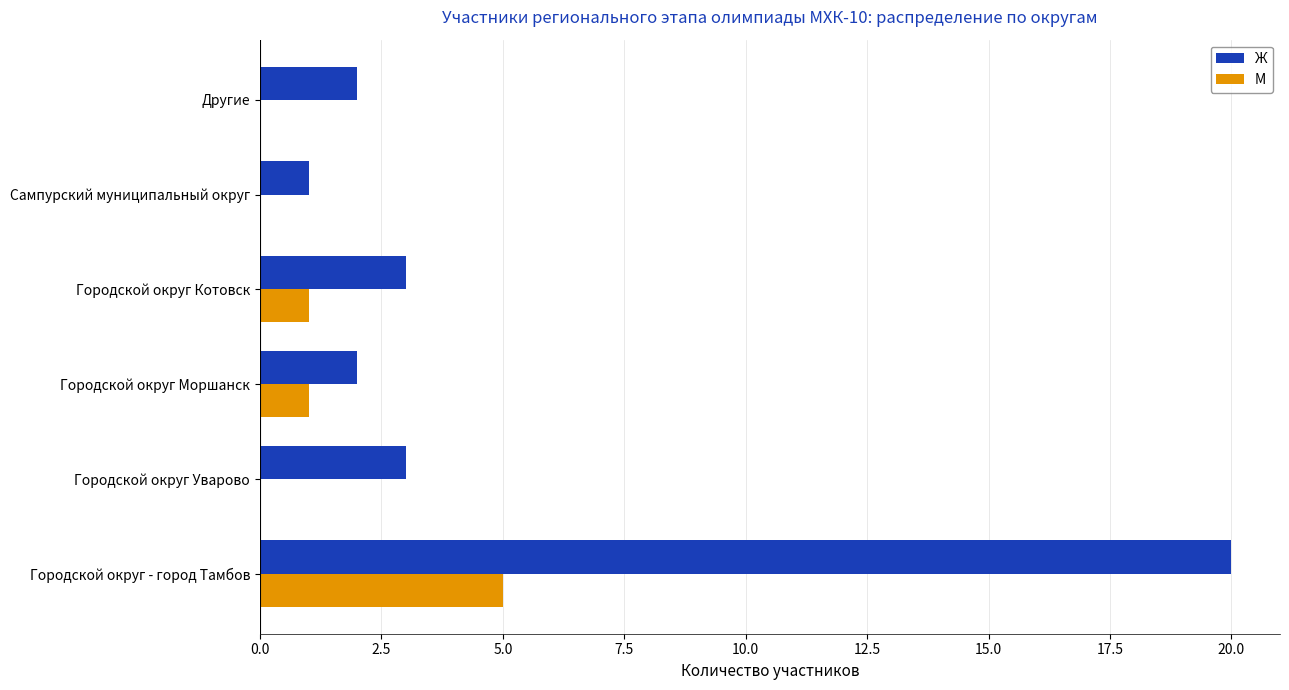

Between Городской округ - город Тамбов and Городской округ Моршанск, which series saw the biggest shift?

Ж